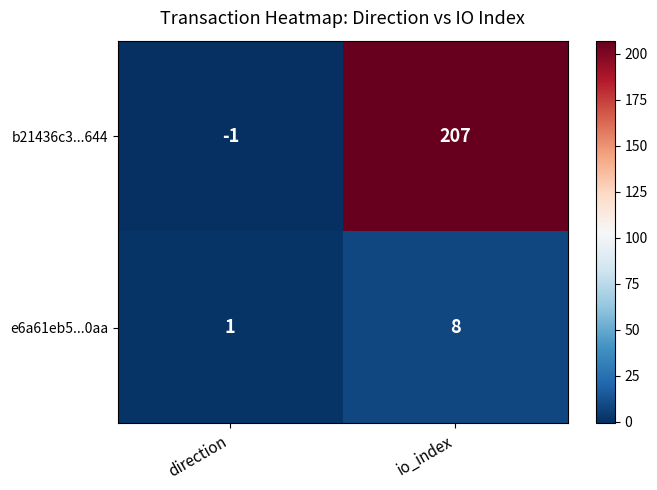

At which category is the sum across all series the highest?

io_index